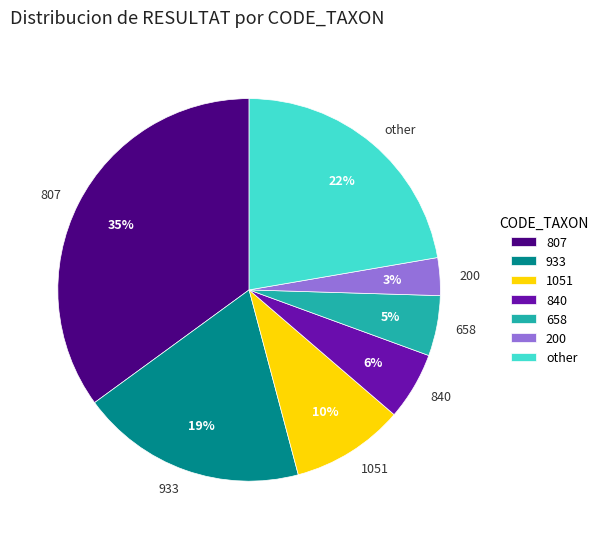

To the nearest percent, what is the average slice percentage?

14%